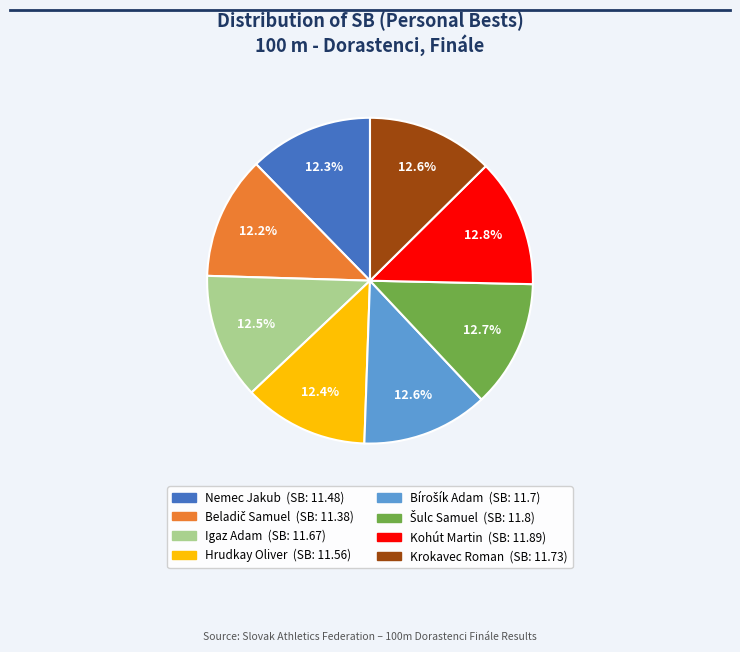

What portion of the pie excludes Krokavec Roman?

87.4%